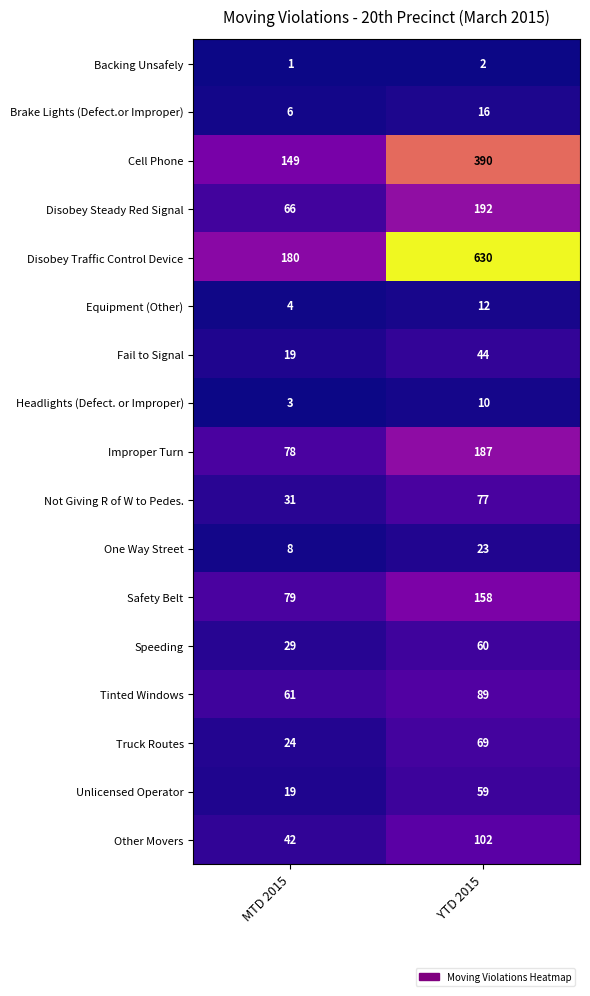

What is the sum of all Safety Belt values?

237